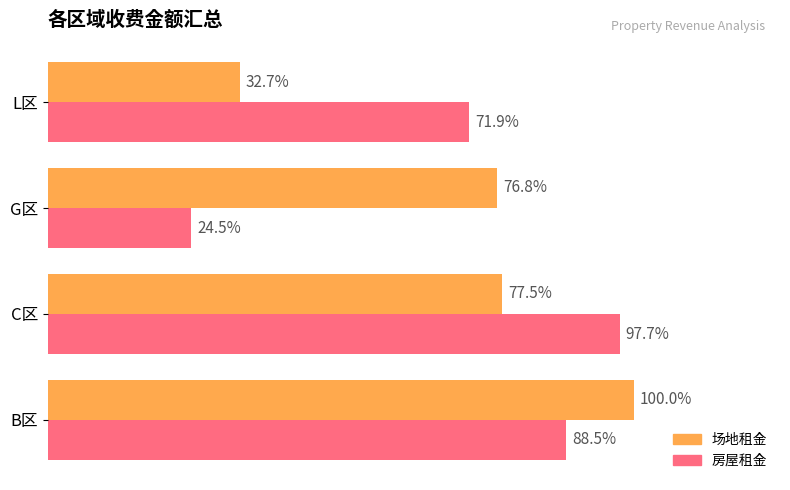

Reading left to right, transcribe all the data shown in this chart.

场地租金: 27335	21198	20984	8952
房屋租金: 24191	26693	6690	19658